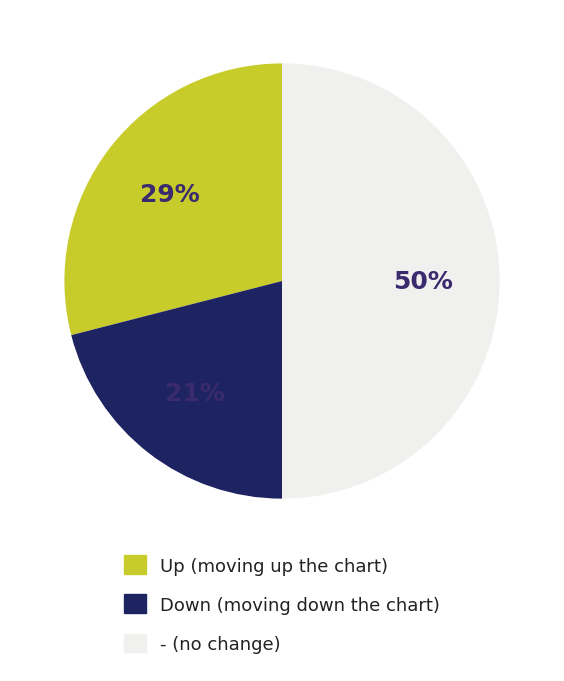

True or false: Down (moving down the chart) accounts for 8% of the total.

False